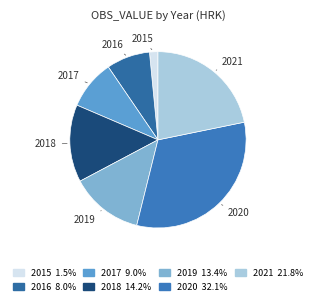

True or false: 2015 accounts for 2% of the total.

True